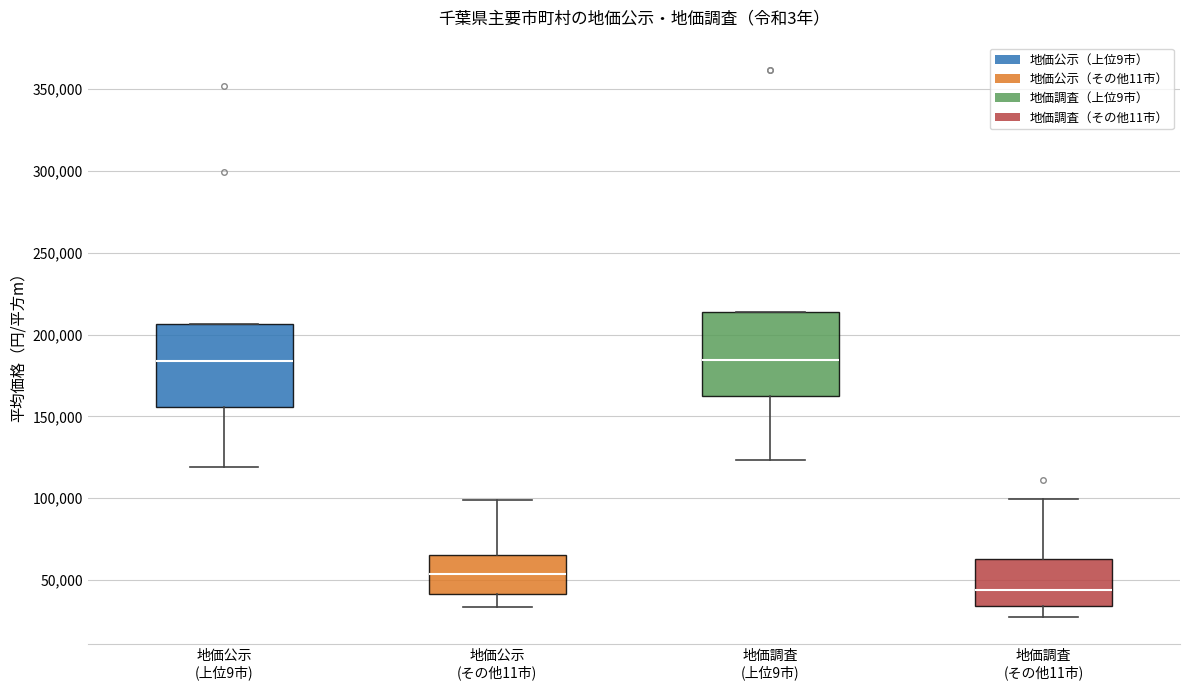

Reading left to right, transcribe this box plot: for each box, give where its median line is, the range the box spans, and where its two whiskers end, as read against the y-axis. The values are not printed on the chart, so give them approximately, as read against the axis.

地価公示 (上位9市): median 185000, box 155000 to 205000, whiskers 120000 to 205000
地価公示 (その他11市): median 55000, box 40000 to 65000, whiskers 35000 to 100000
地価調査 (上位9市): median 185000, box 160000 to 215000, whiskers 125000 to 215000
地価調査 (その他11市): median 45000, box 35000 to 65000, whiskers 30000 to 100000